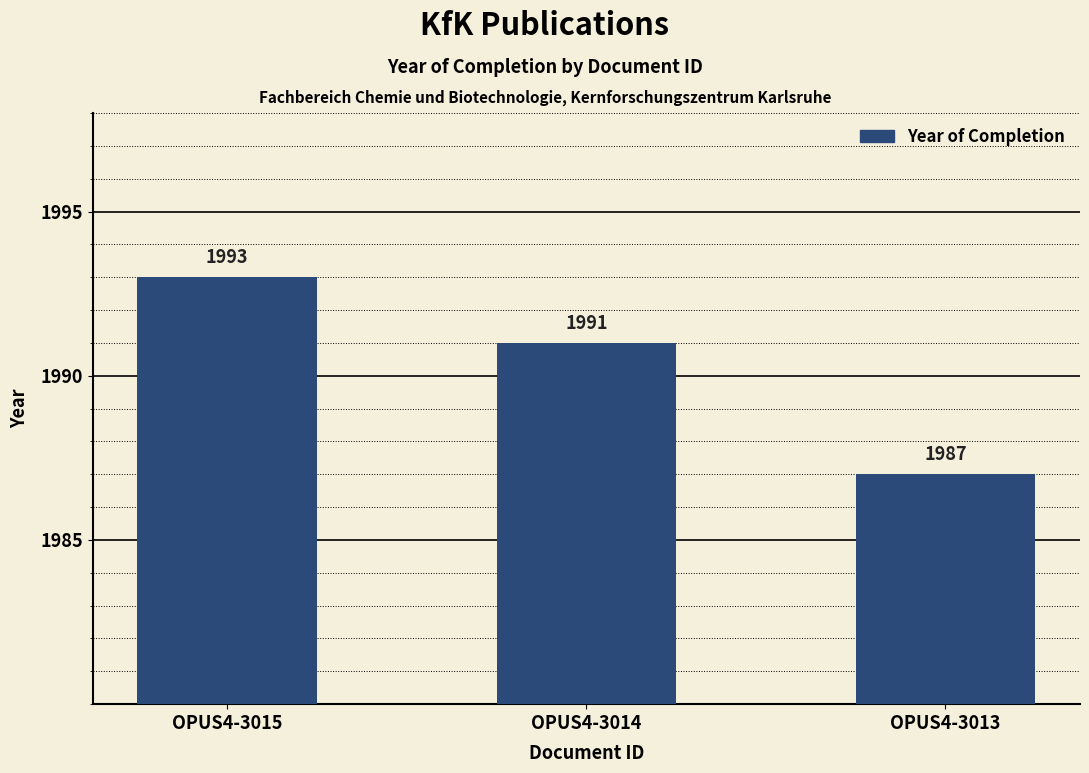

What is the sum of the values at OPUS4-3014 and OPUS4-3013?

3978